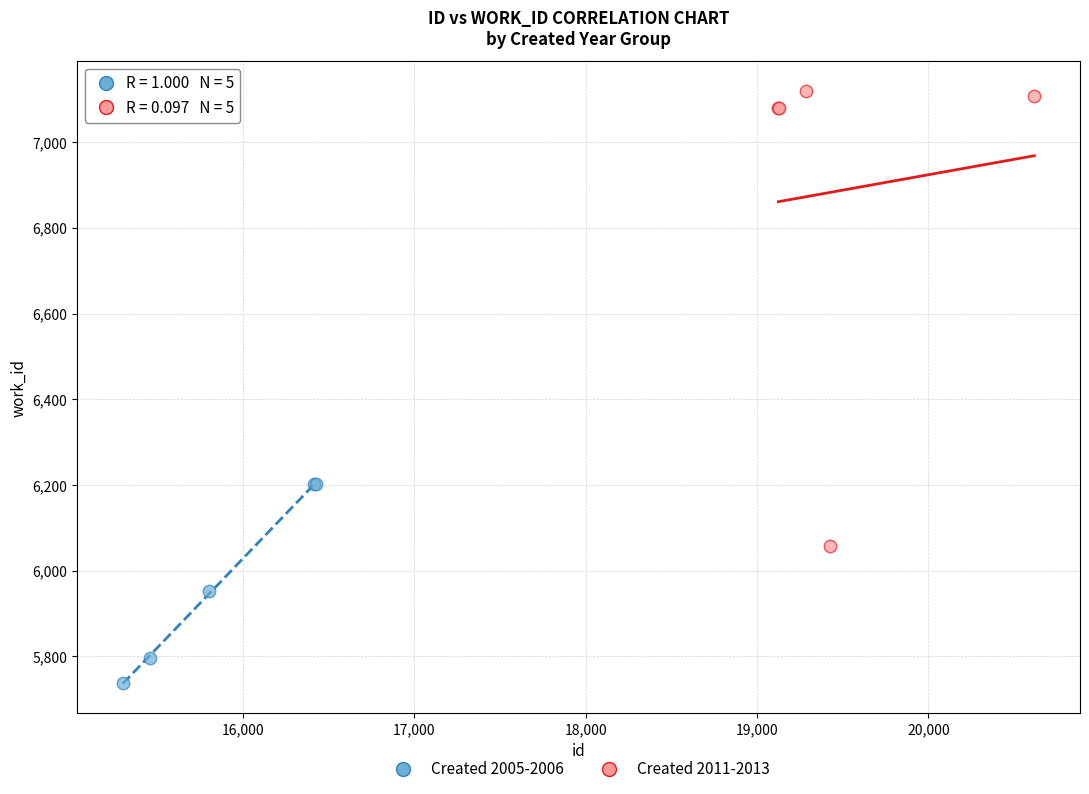

Which series reaches the minimum Y coordinate?

Created 2005-2006